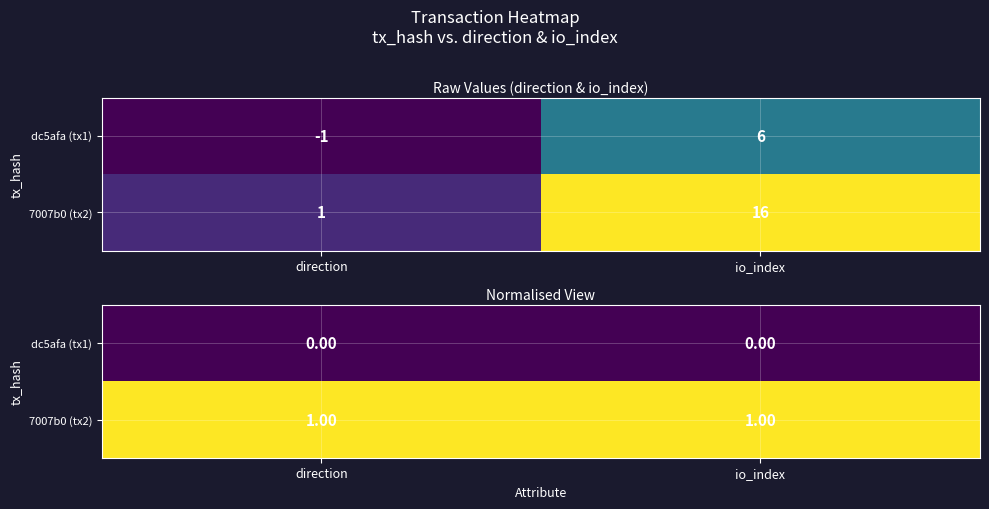

Count the number of categories in the chart.

2